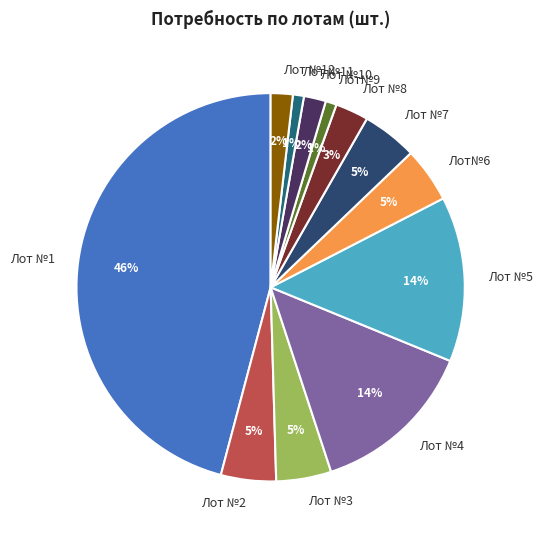

What is the ratio of the value at Лот №7 to the value at Лот№9?

5.0